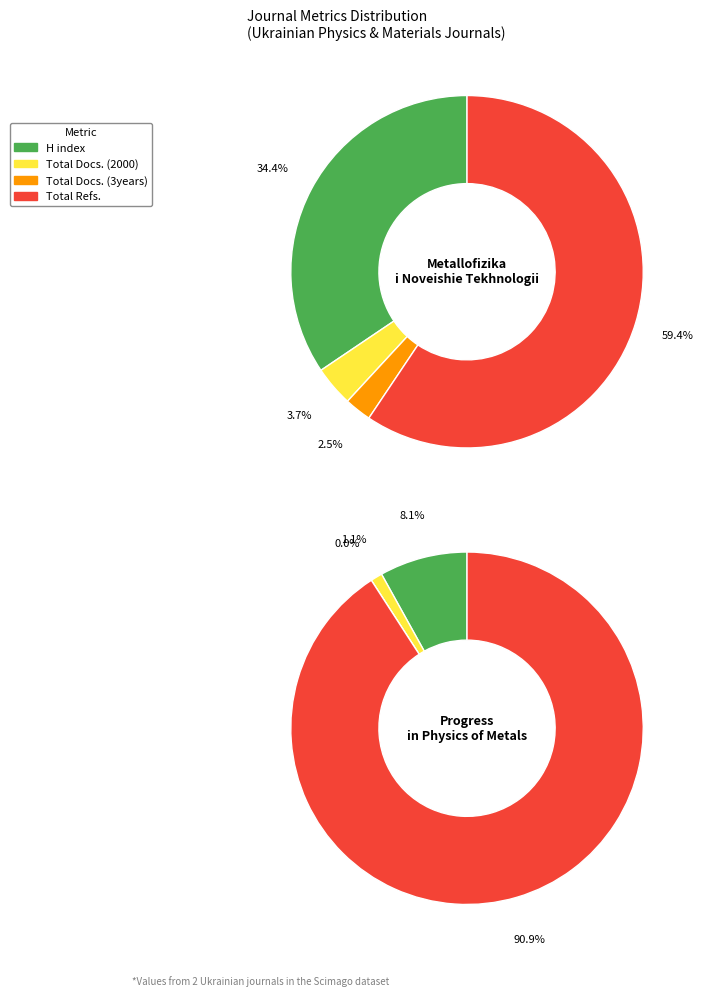

What is the smallest slice in the pie chart?

Progress in Physics of Metals